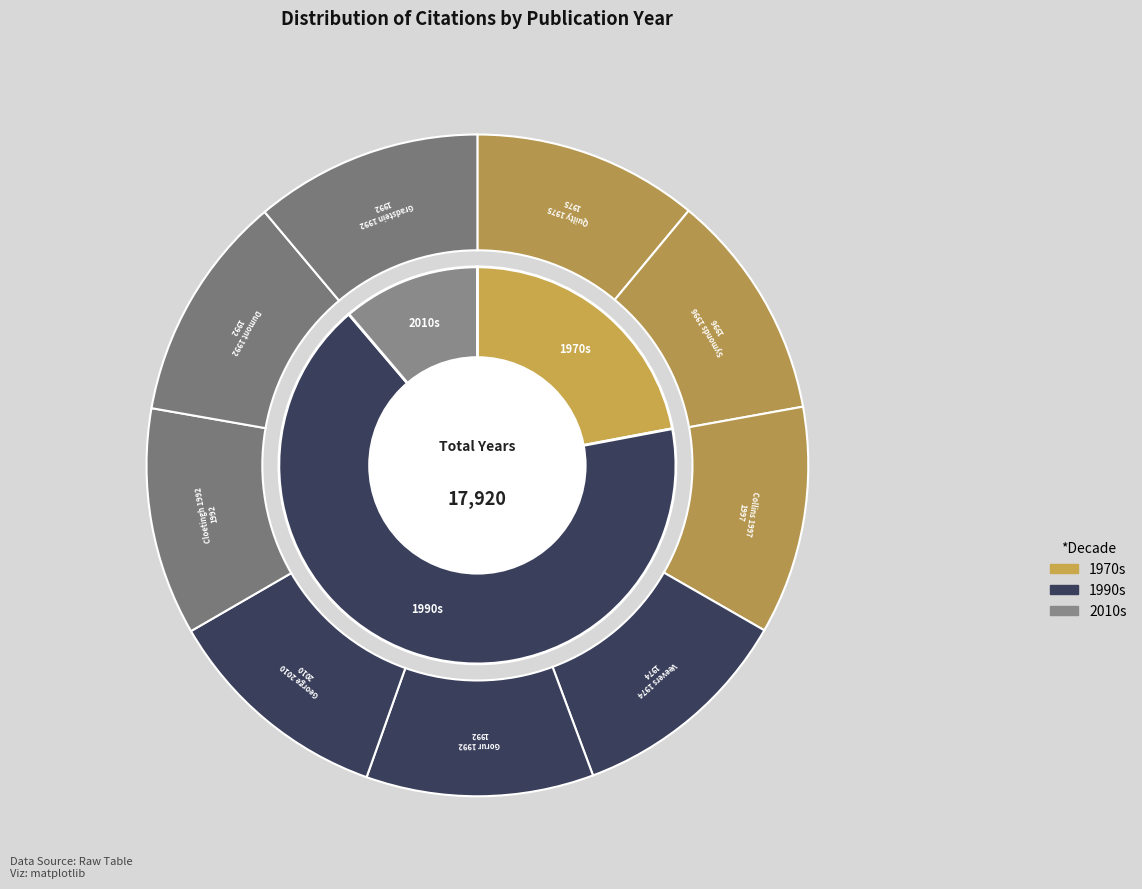

Does Symonds 1996 represent more than half of the total?

No